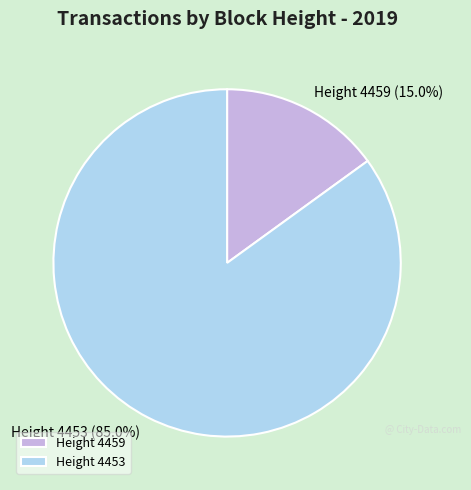

Which has a higher value, Height 4453 or Height 4459?

Height 4453